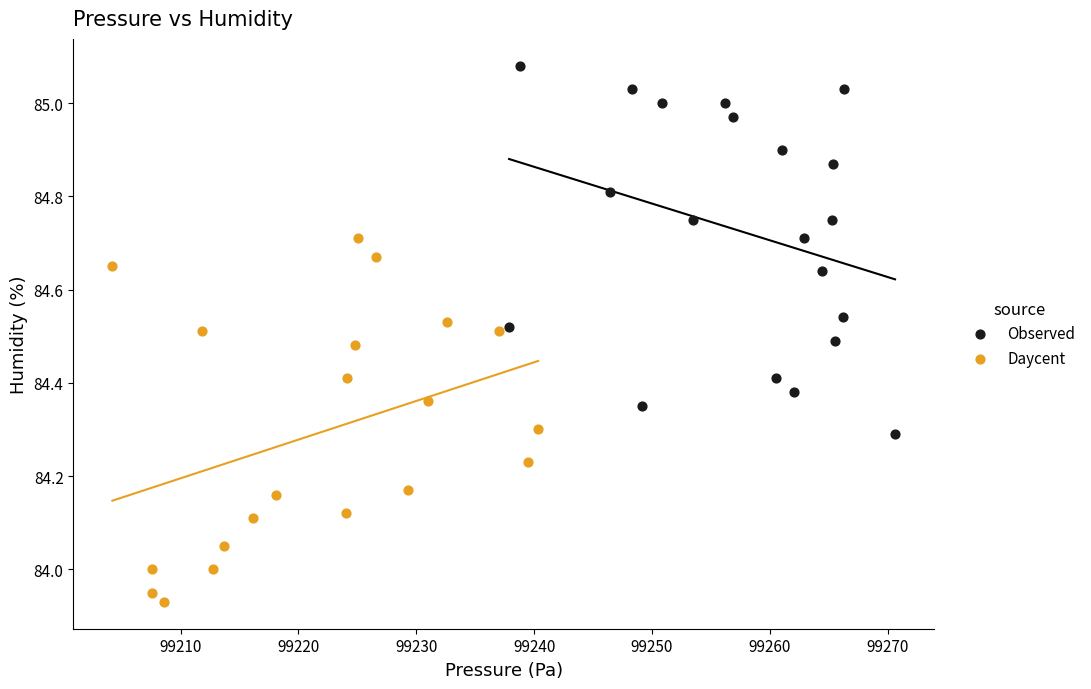

Which series reaches the minimum Y coordinate?

Daycent